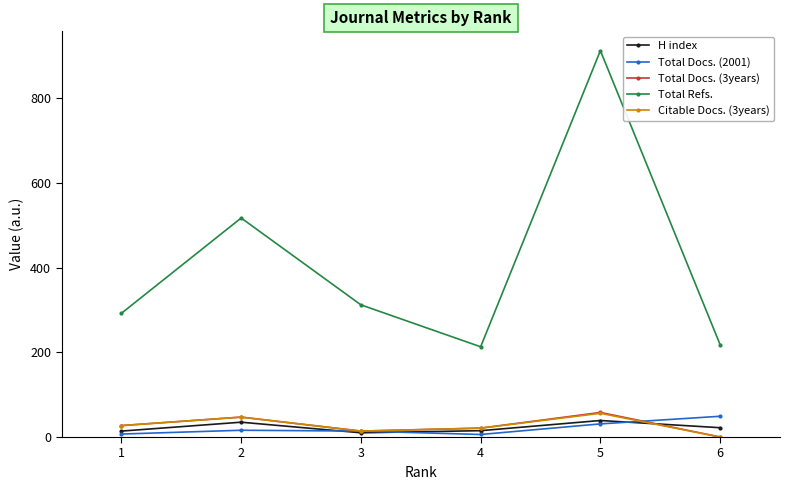

What is the difference between the highest and lowest values at 3?

302